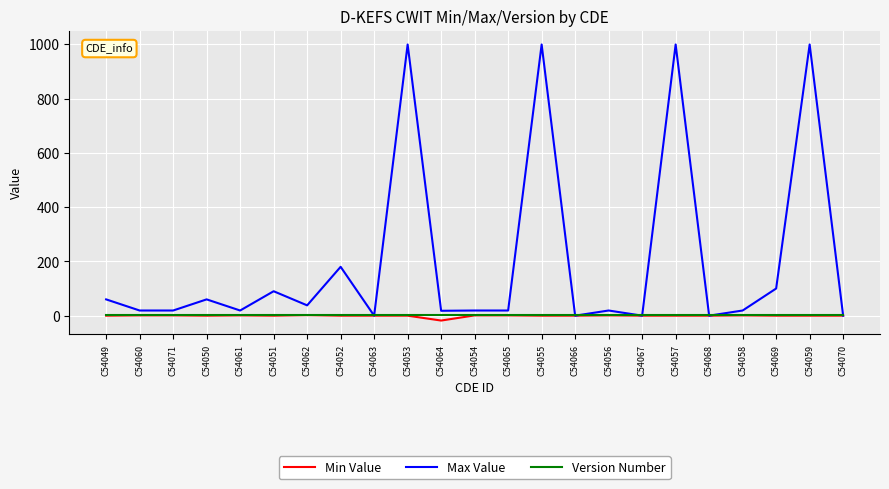

Which series changed the most between C54052 and C54055?

Max Value